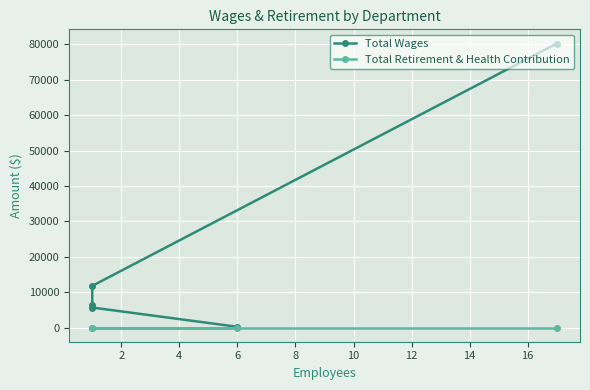

What is the value of the Total Wages point at the 4th from the left?

5650